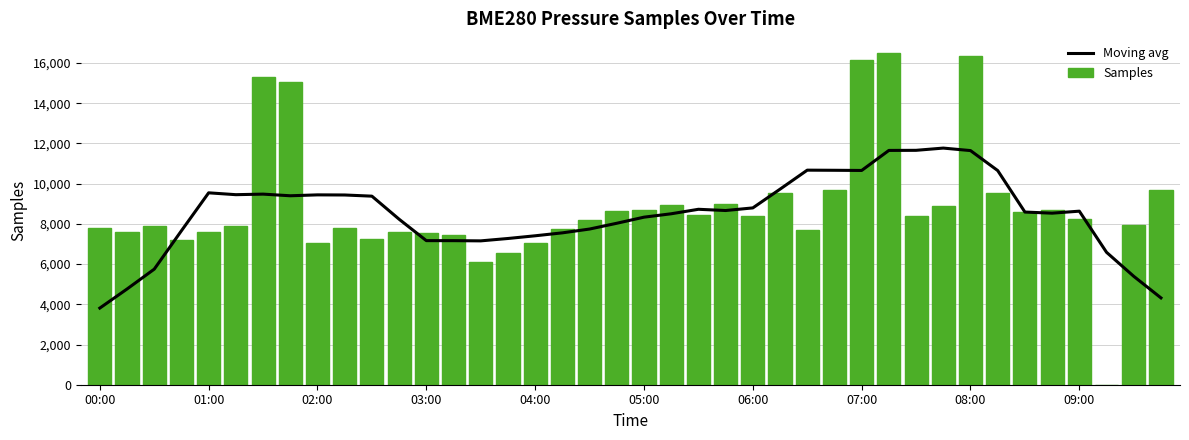

Which series has the largest range (max minus min)?

Samples